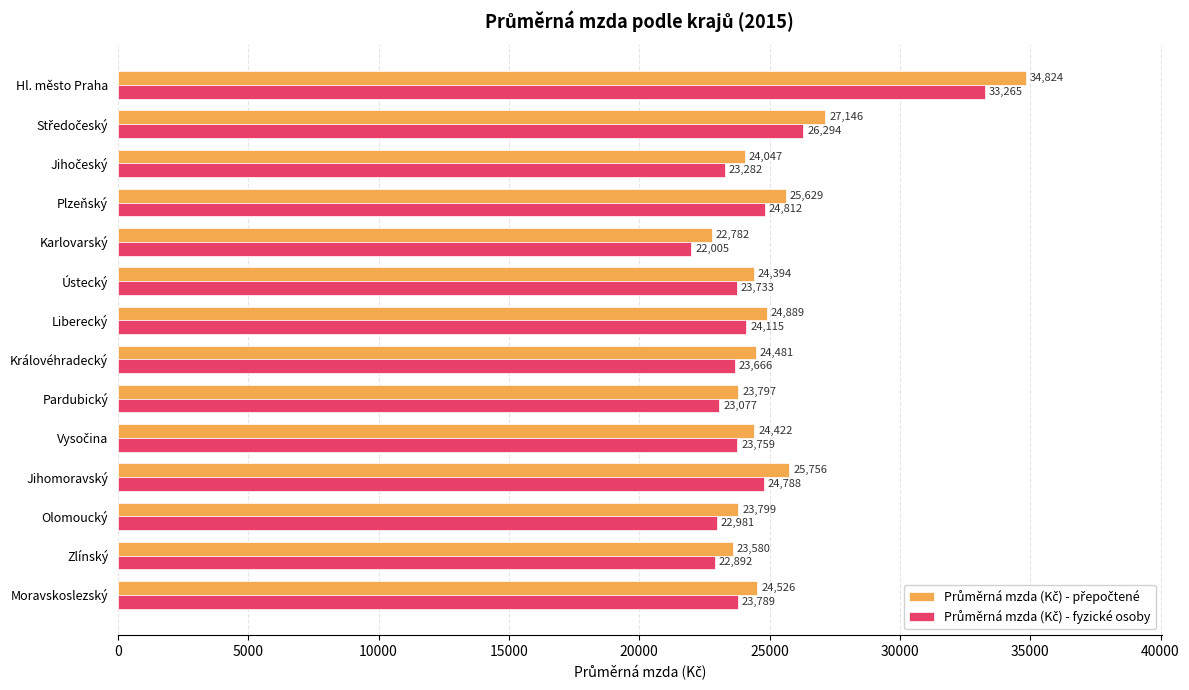

At which category does the chart reach its peak across all series?

Hl. město Praha